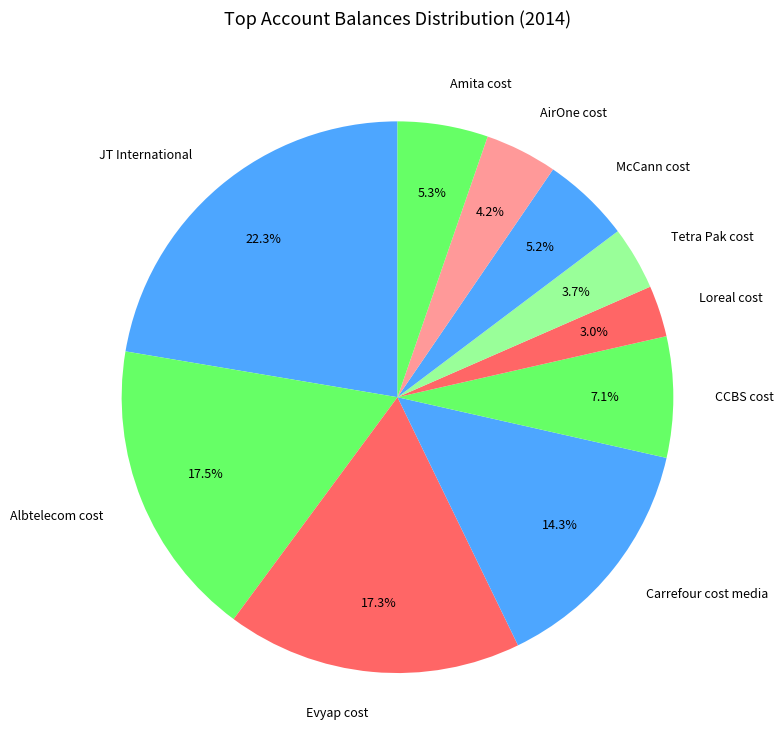

How many slices are in this pie chart?

10